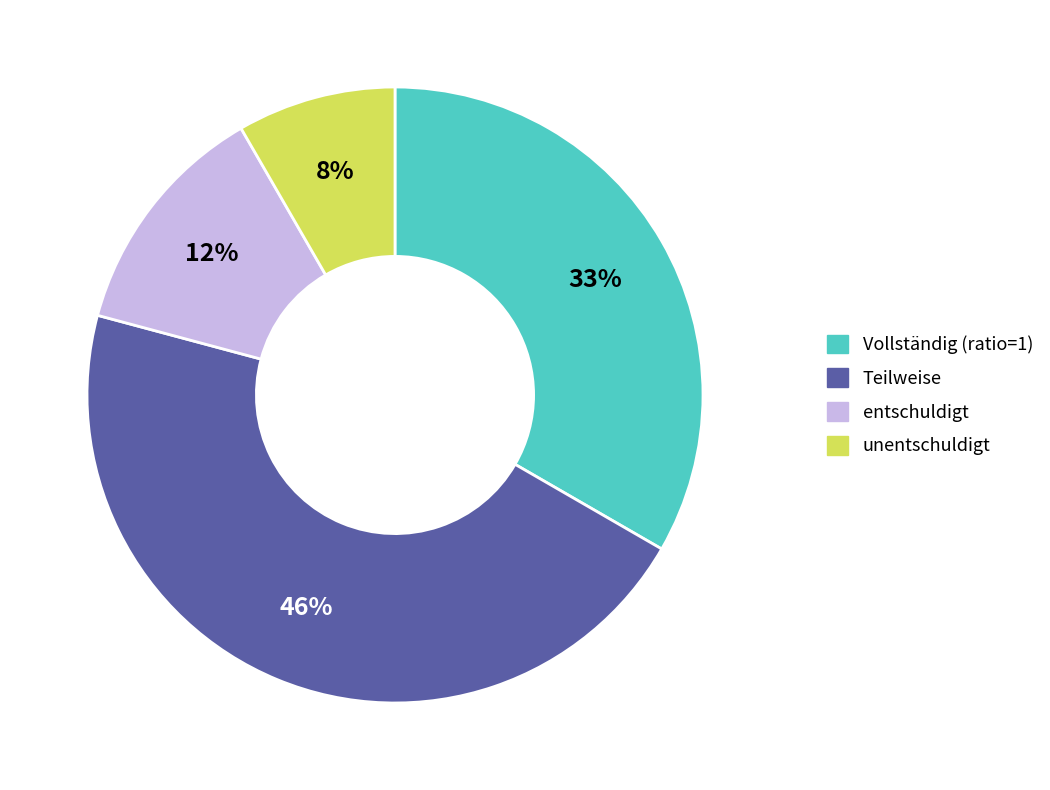

Is there any slice that represents more than half of the pie?

No